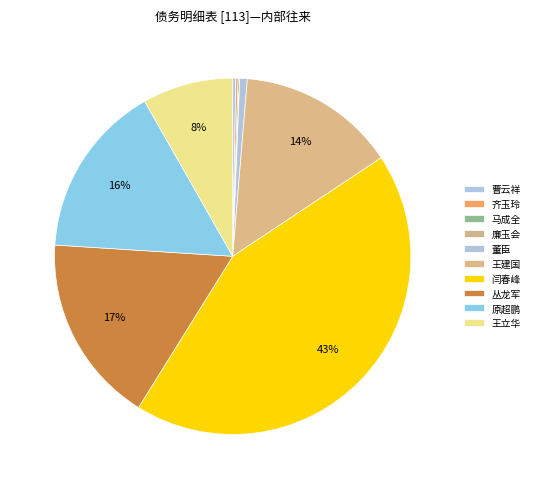

Is 齐玉玲 the majority of the pie?

No